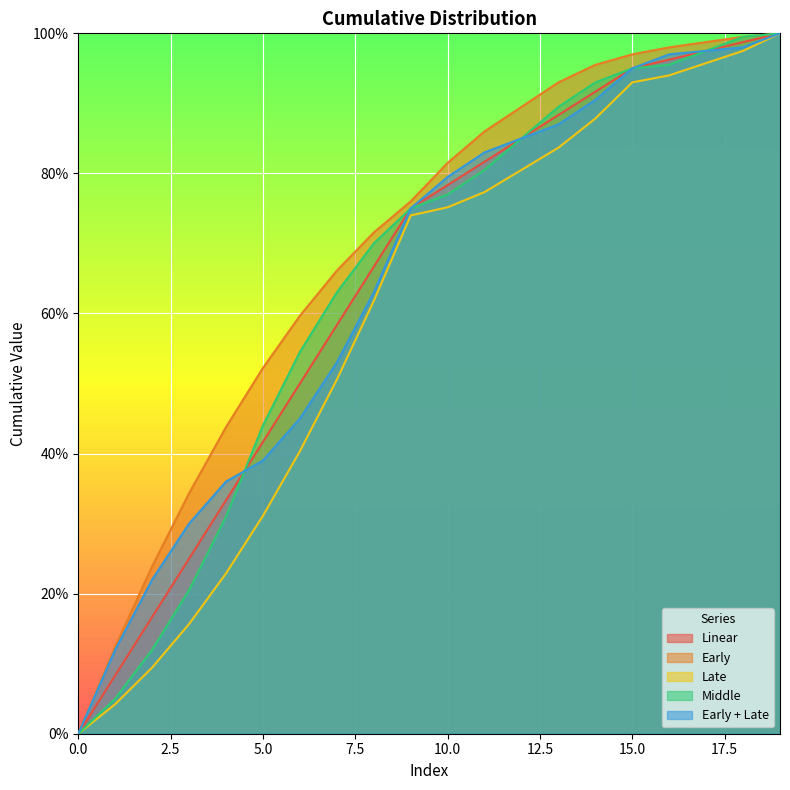

At which category is the sum across all series the highest?

19